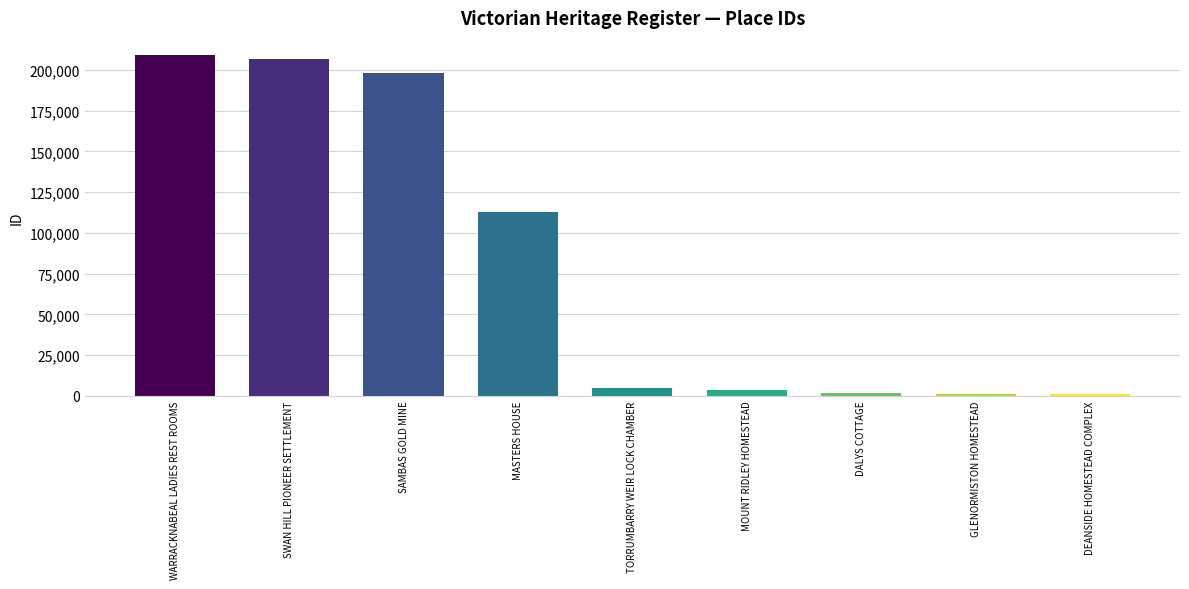

Approximately how many times larger is the value at WARRACKNABEAL LADIES REST ROOMS compared to DALYS COTTAGE?

133.1